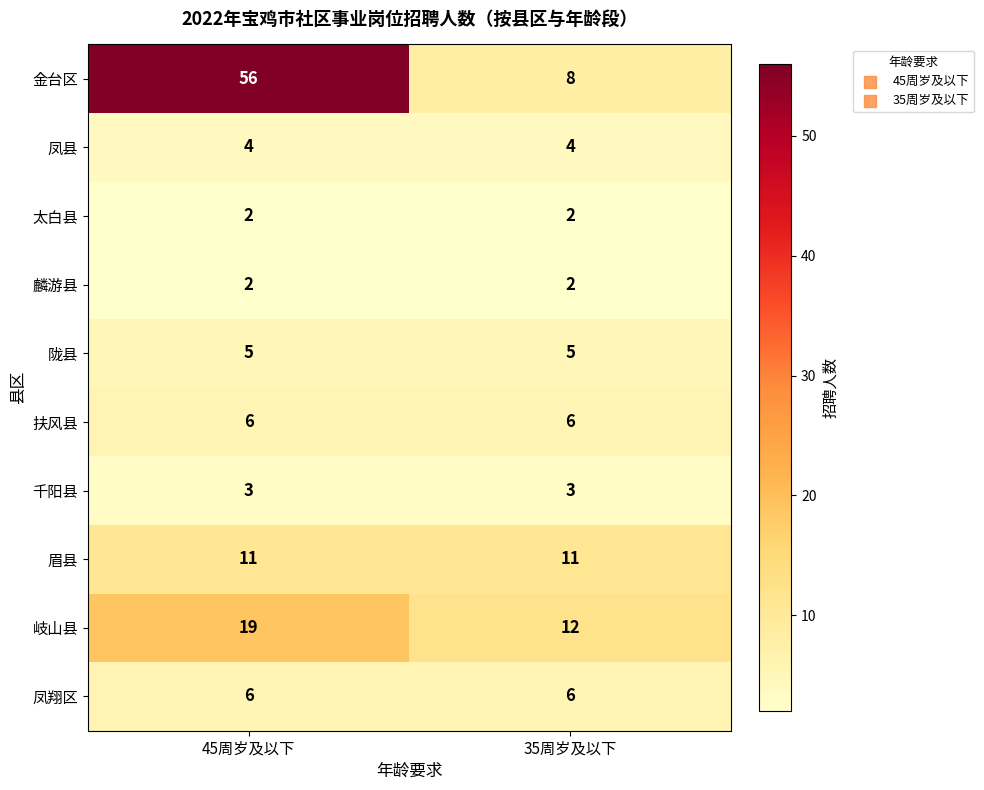

What is the average value of the 陇县 series?

5